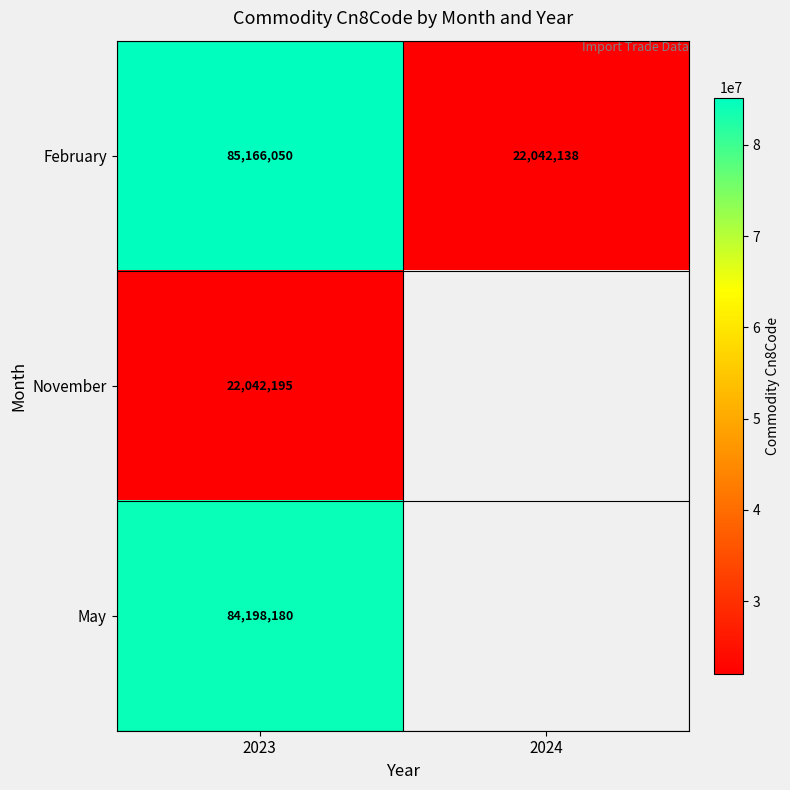

What is the maximum value for February?

85166050